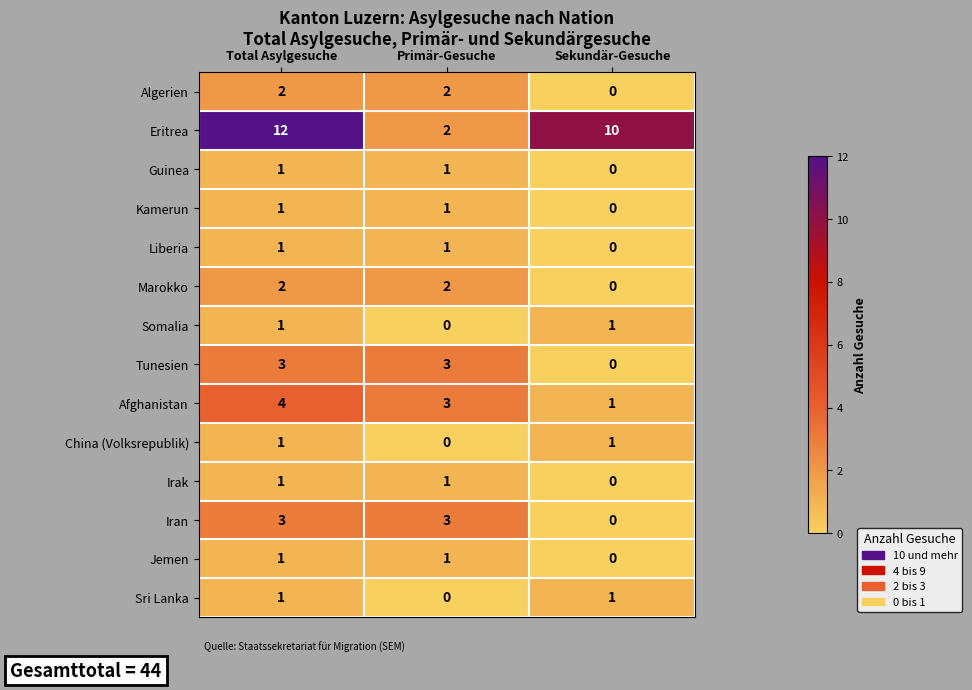

What is the sum of all Eritrea values?

24